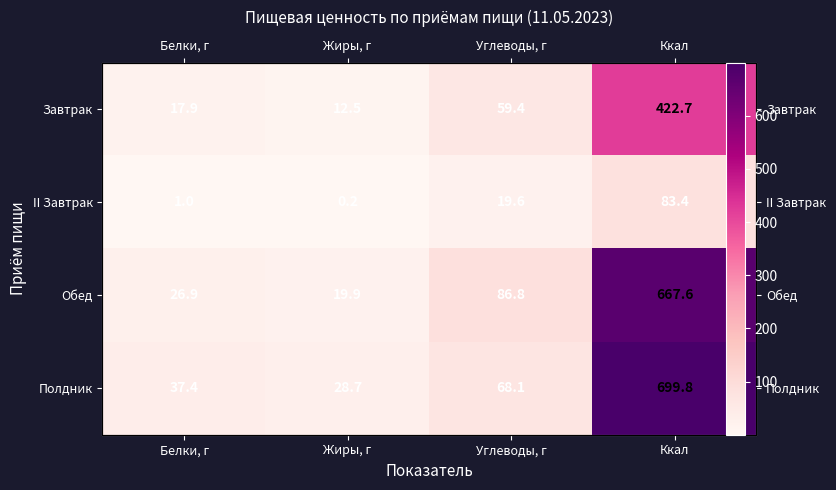

At which category is the sum across all series the highest?

Ккал